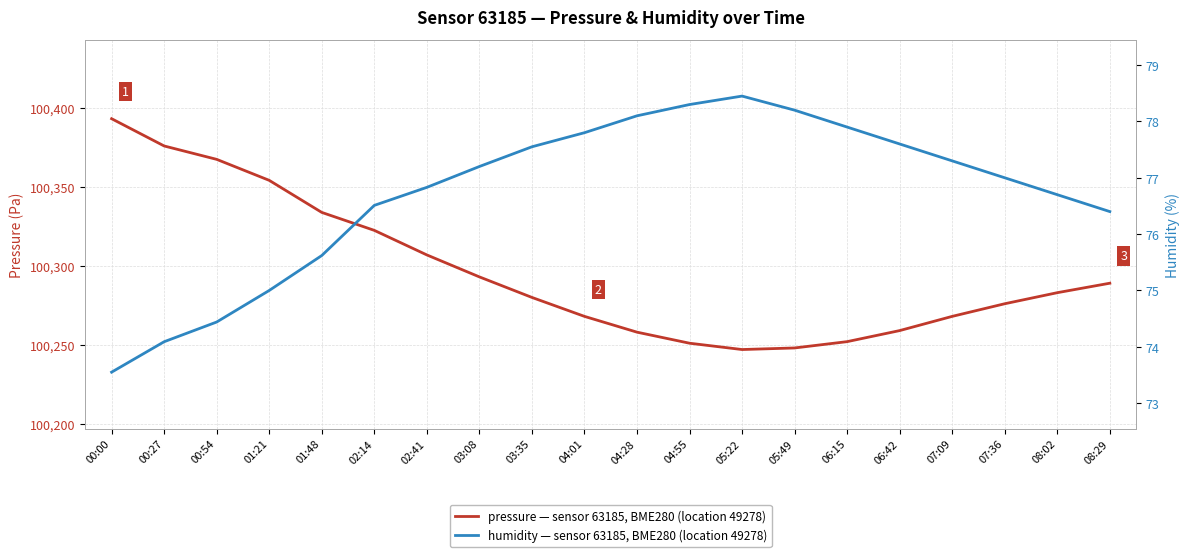

Reading right to left, what are all the values shown in this chart?

pressure: 08:29=100289.0	08:02=100283.0	07:36=100276.0	07:09=100268.0	06:42=100259.0	06:15=100252.0	05:49=100248.0	05:22=100247.0	04:55=100251.0	04:28=100258.0	04:01=100268.0	03:35=100280.0	03:08=100293.0	02:41=100306.9	02:14=100322.5	01:48=100333.8	01:21=100354.1	00:54=100367.4	00:27=100375.9	00:00=100393.2
humidity: 08:29=76.4	08:02=76.7	07:36=77.0	07:09=77.3	06:42=77.6	06:15=77.9	05:49=78.2	05:22=78.5	04:55=78.3	04:28=78.1	04:01=77.8	03:35=77.5	03:08=77.2	02:41=76.8	02:14=76.5	01:48=75.6	01:21=75.0	00:54=74.4	00:27=74.1	00:00=73.5